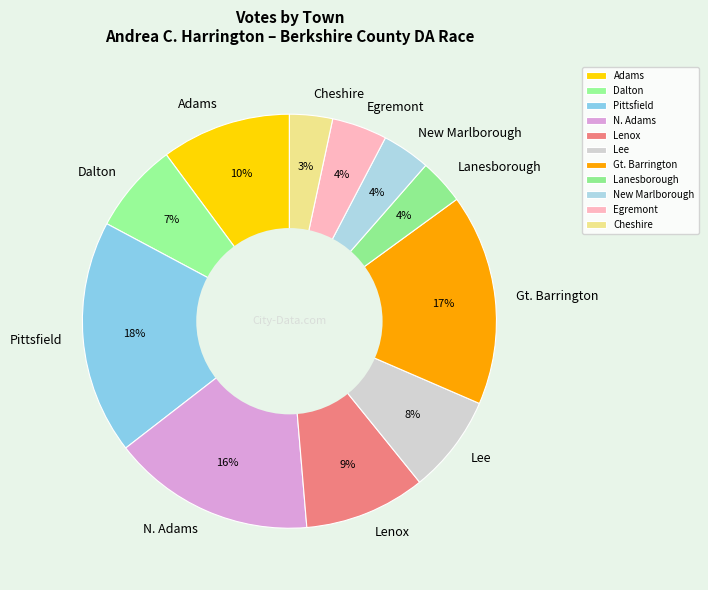

To the nearest percent, what is the difference between the Adams and New Marlborough slice percentages?

6%